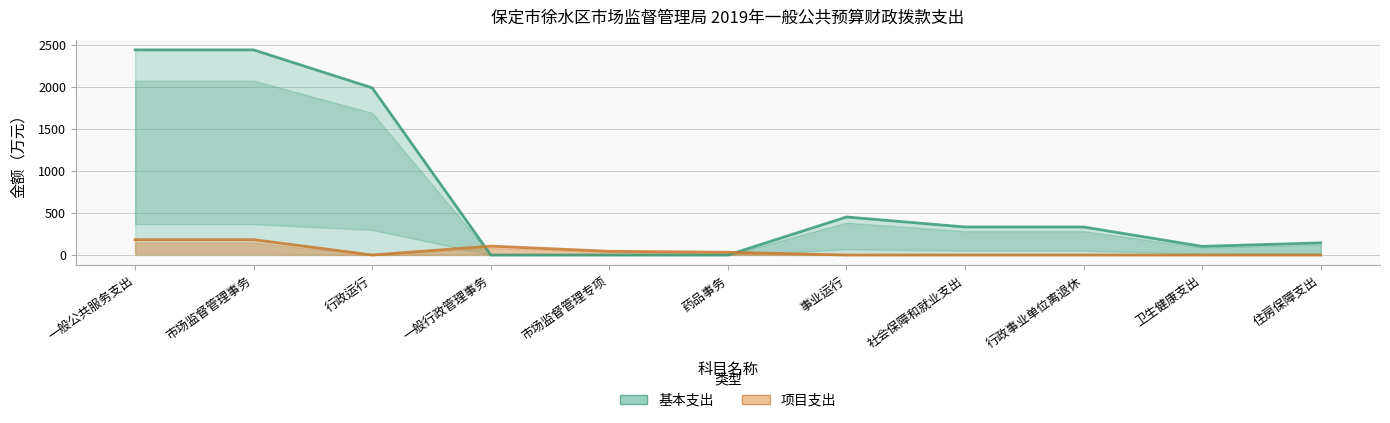

Where is the first local maximum for 项目支出?

一般行政管理事务